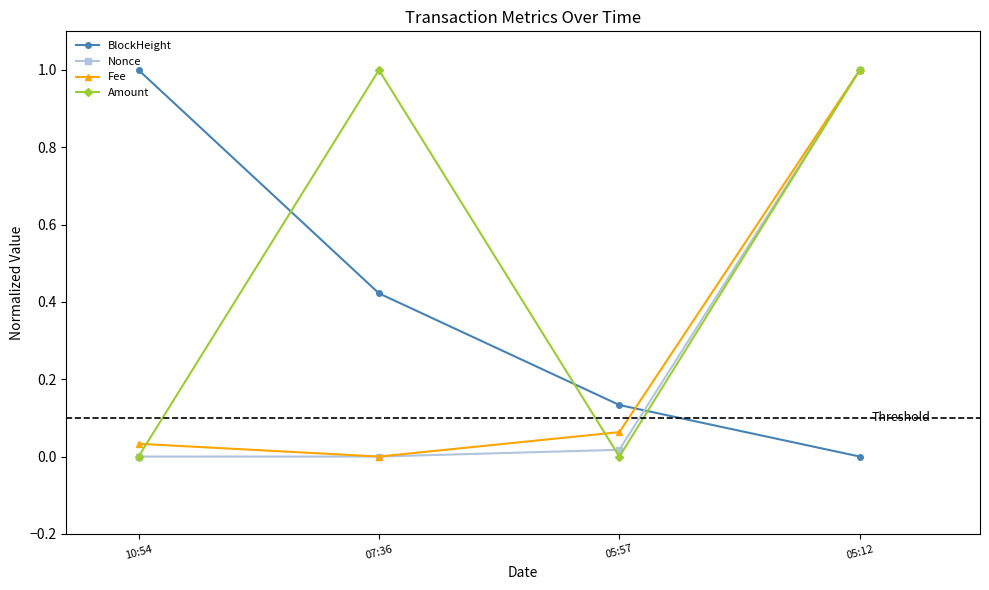

Which series ends up on top after the final intersection of Fee and BlockHeight?

Fee